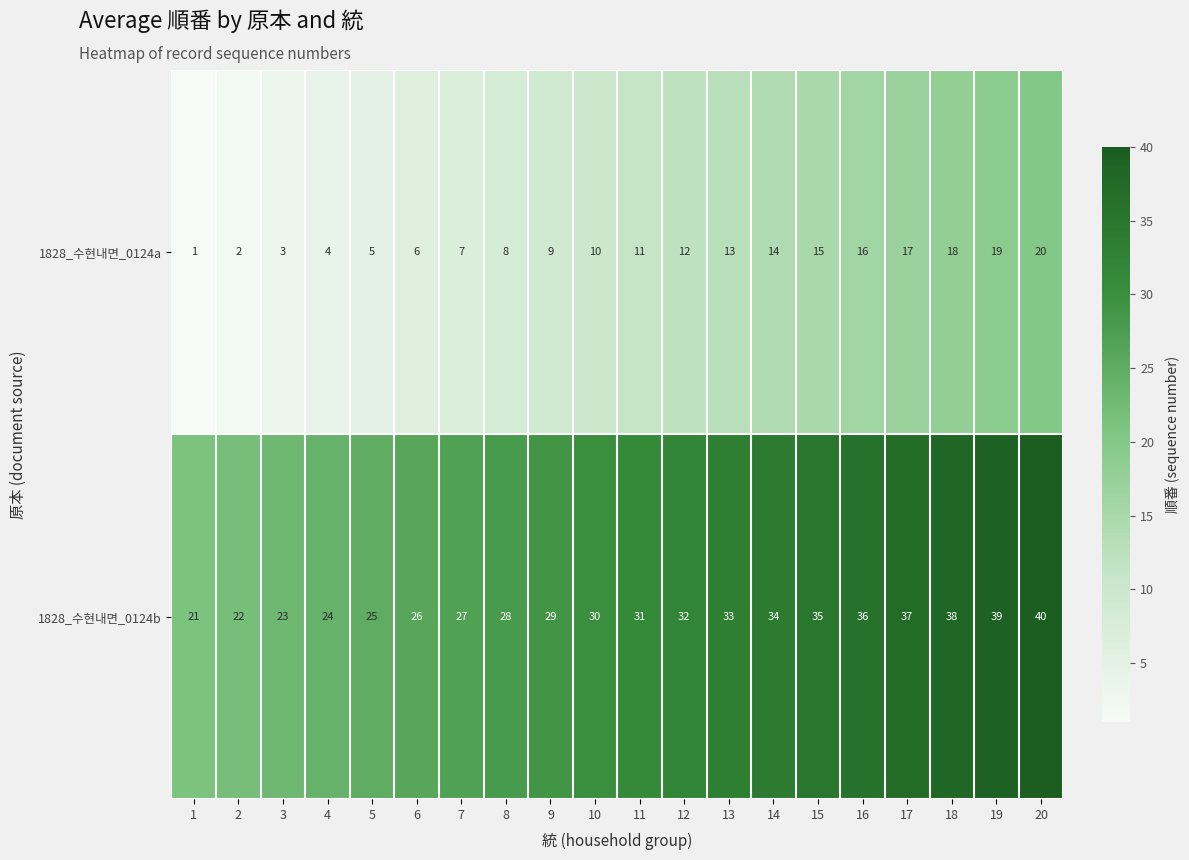

At which label is 1828_수현내면_0124b closest to 30?

10